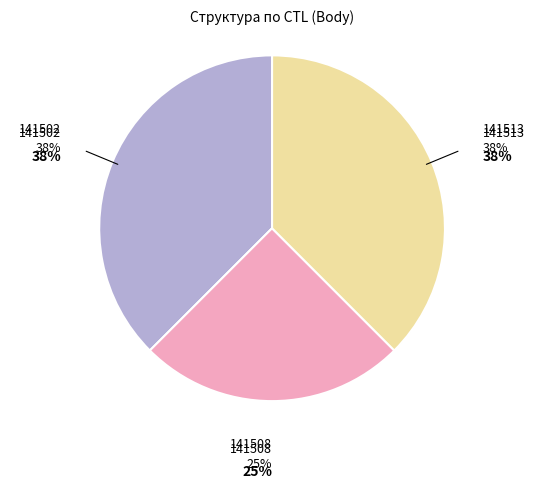

To the nearest percent, what portion does 141508 represent?

25%